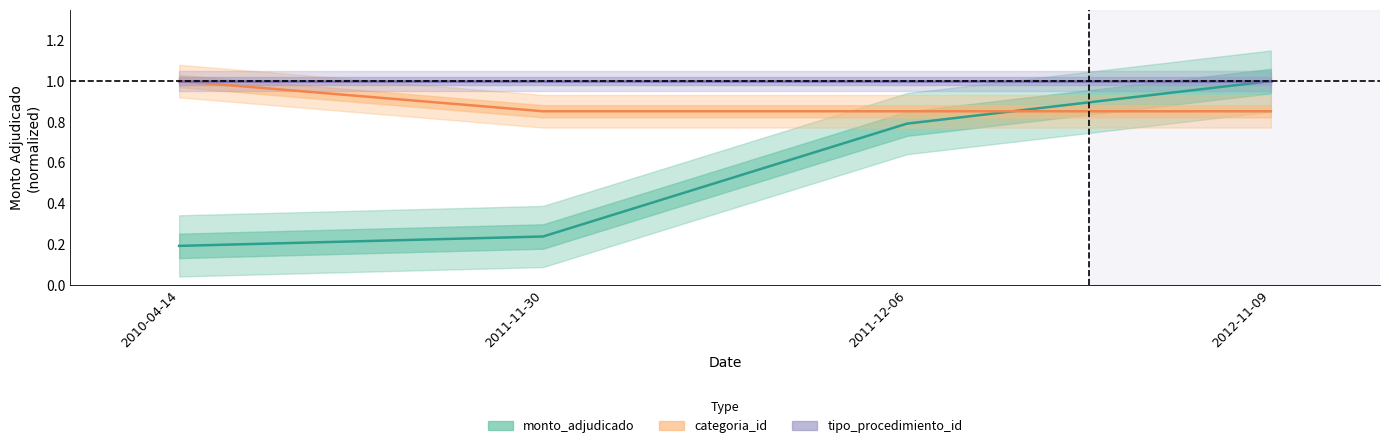

True or false: monto_adjudicado has more than 2 points higher than both neighbors.

False